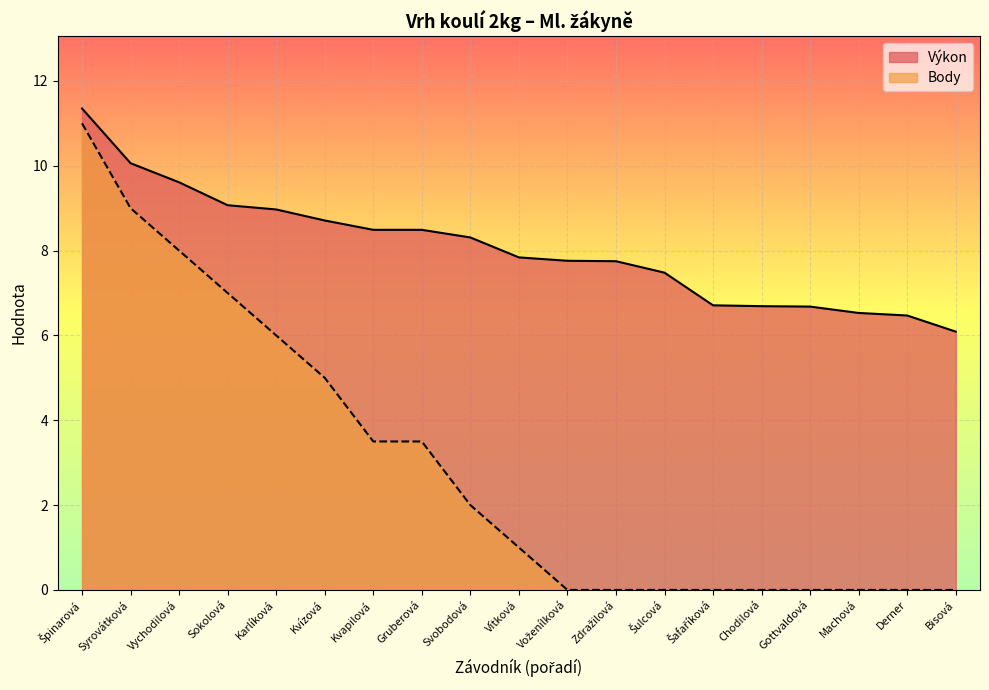

At which label does Body reach its peak?

Špinarová